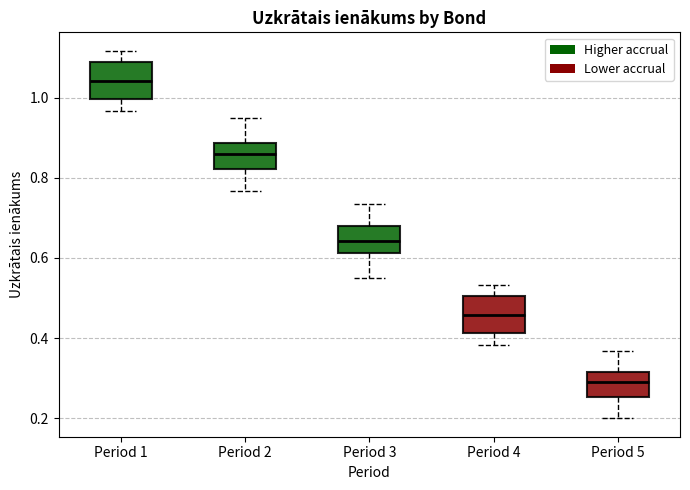

Where is the upper edge of the box for Period 5 on the y-axis? The values are not printed on the chart, so give them approximately, as read against the axis.

0.32